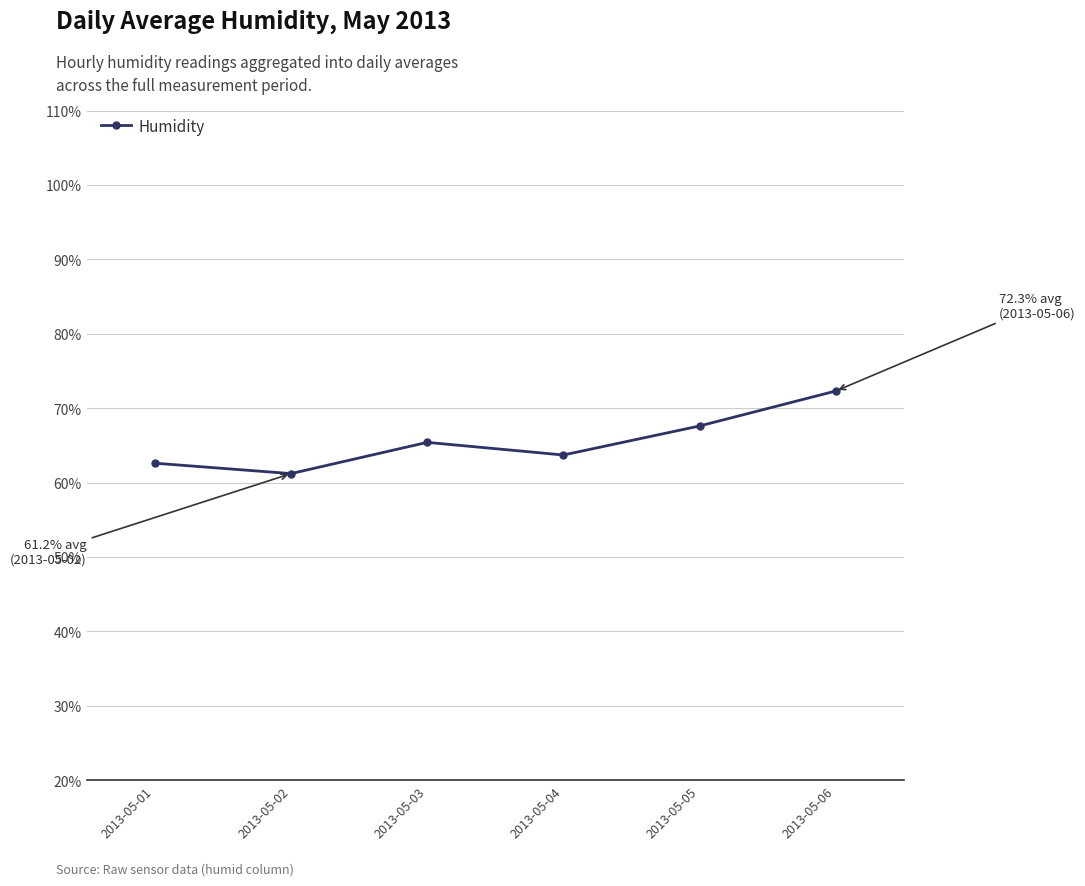

How many interior local peaks (higher than both neighbors) does the data have?

1